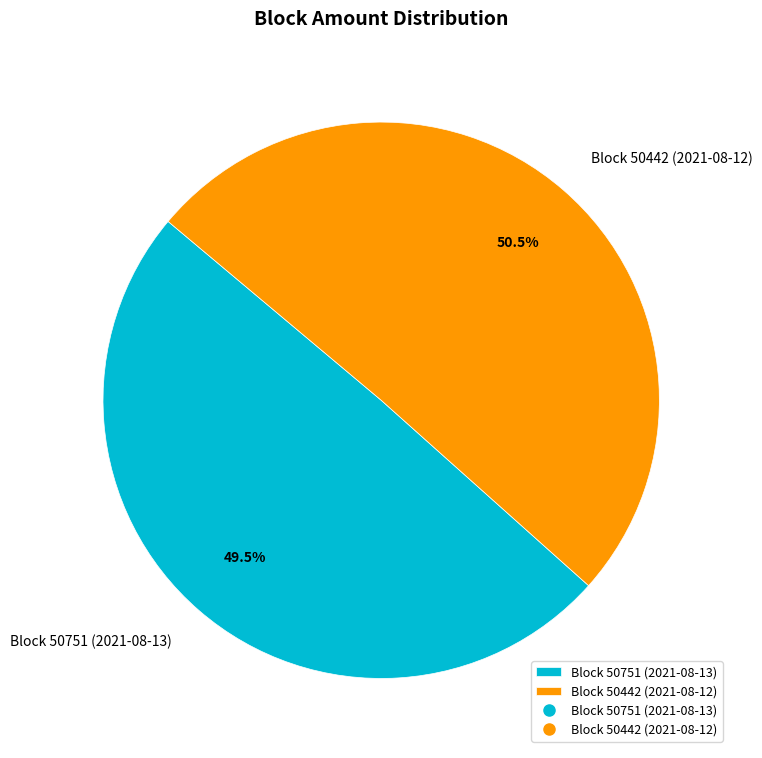

What is the majority slice?

Block 50442 (2021-08-12)